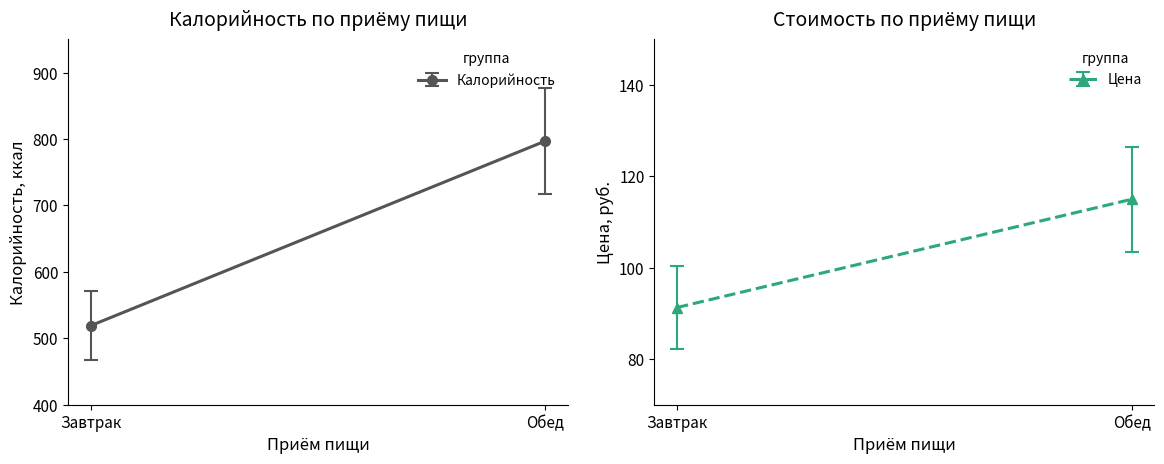

What is the difference between the Калорийность values at Завтрак and Обед?

278.0